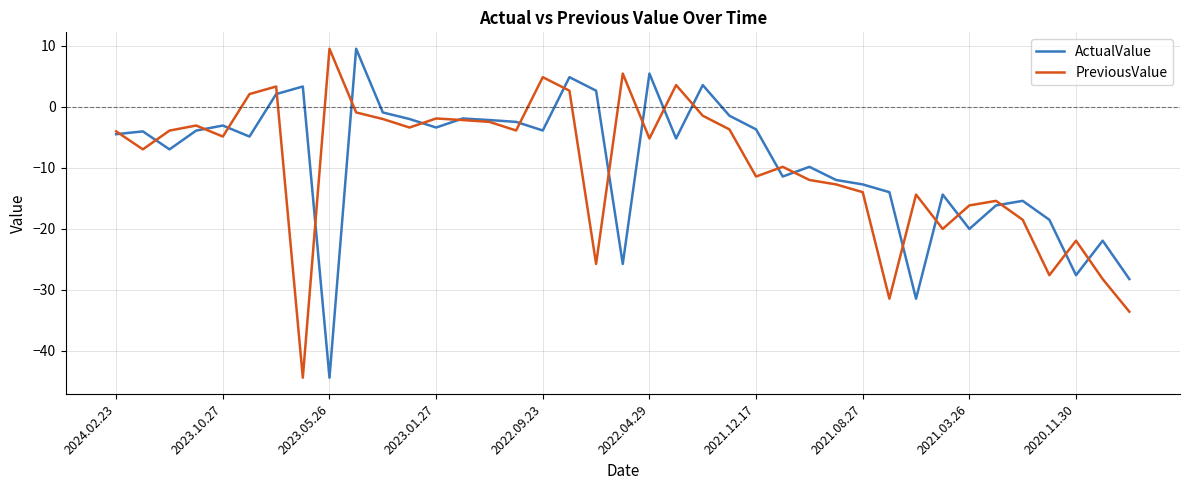

Which series has the largest total across all categories?

ActualValue